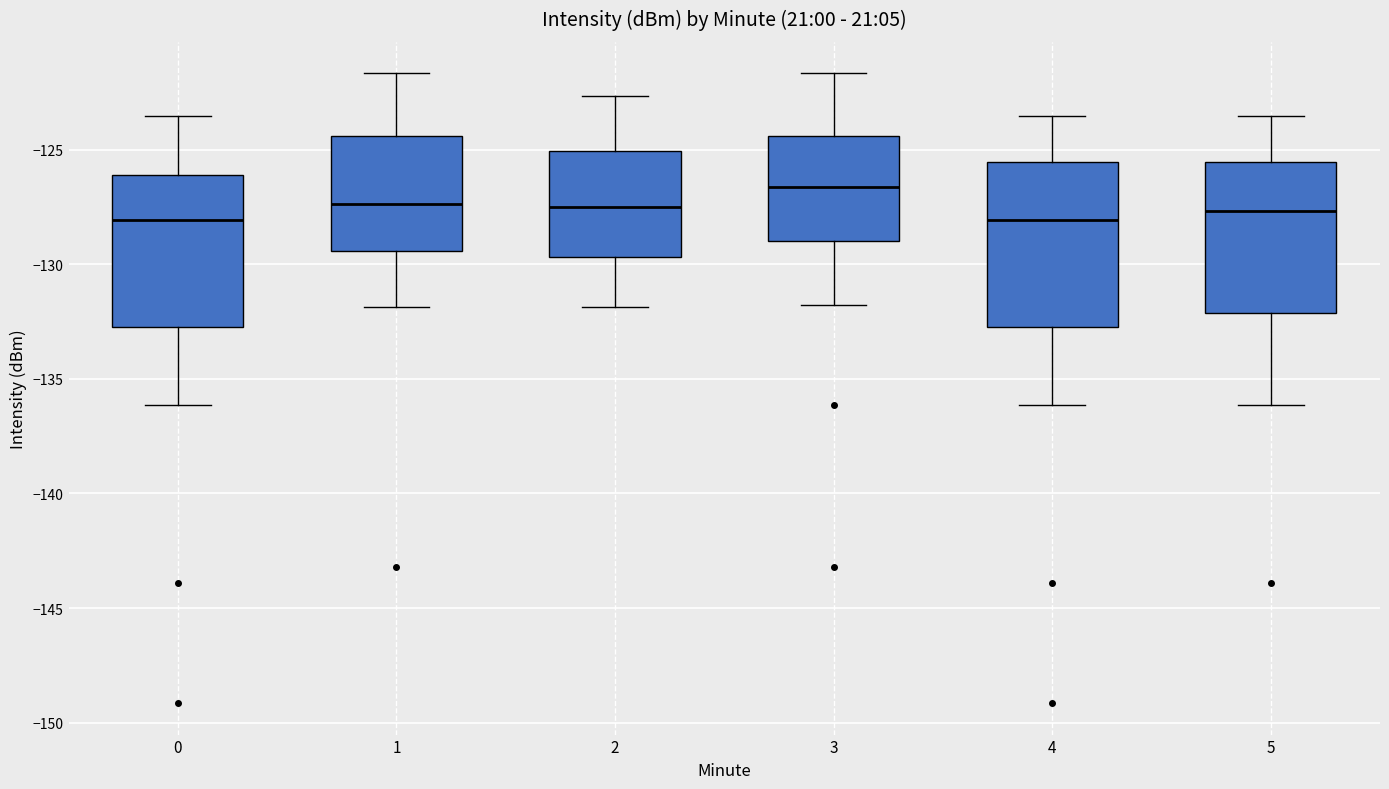

Which box is the tallest, from its lower edge to its upper edge?

4